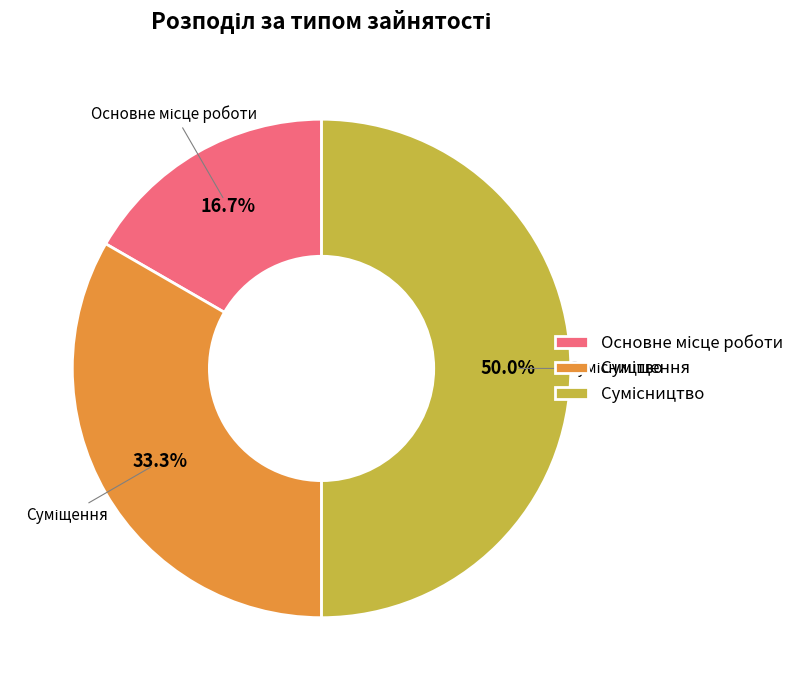

Is there any slice that represents more than half of the pie?

No